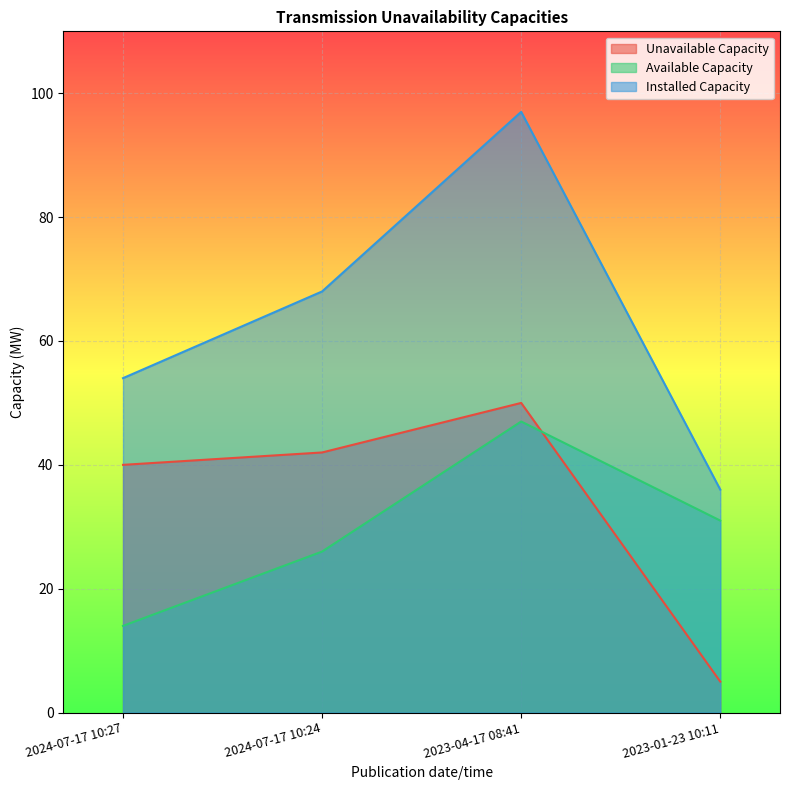

What is the total value across all series at 2023-04-17 08:41?

194